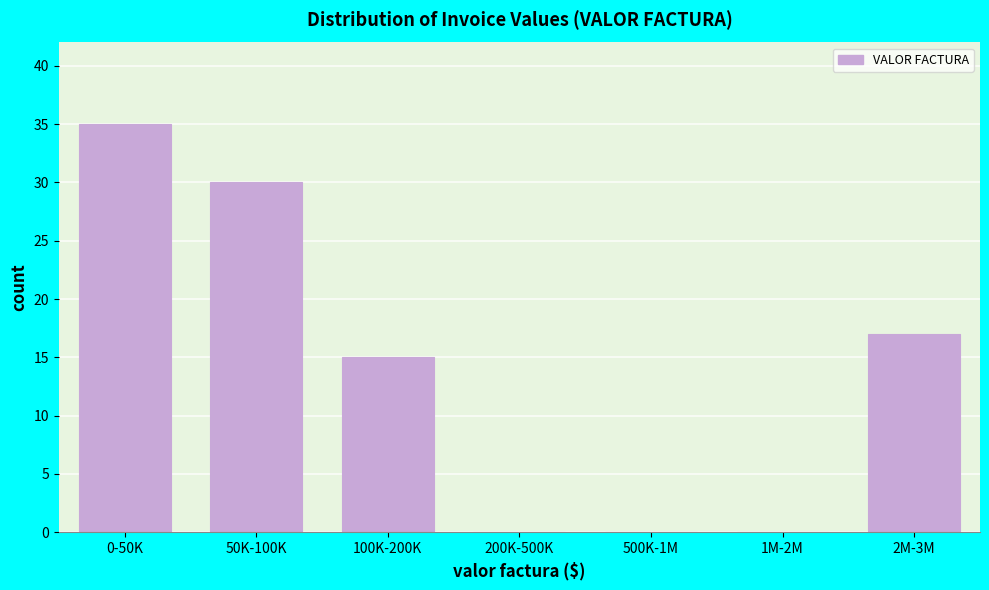

Reading left to right, extract all data points from this chart.

0-50K=35	50K-100K=30	100K-200K=15	200K-500K=0	500K-1M=0	1M-2M=0	2M-3M=17